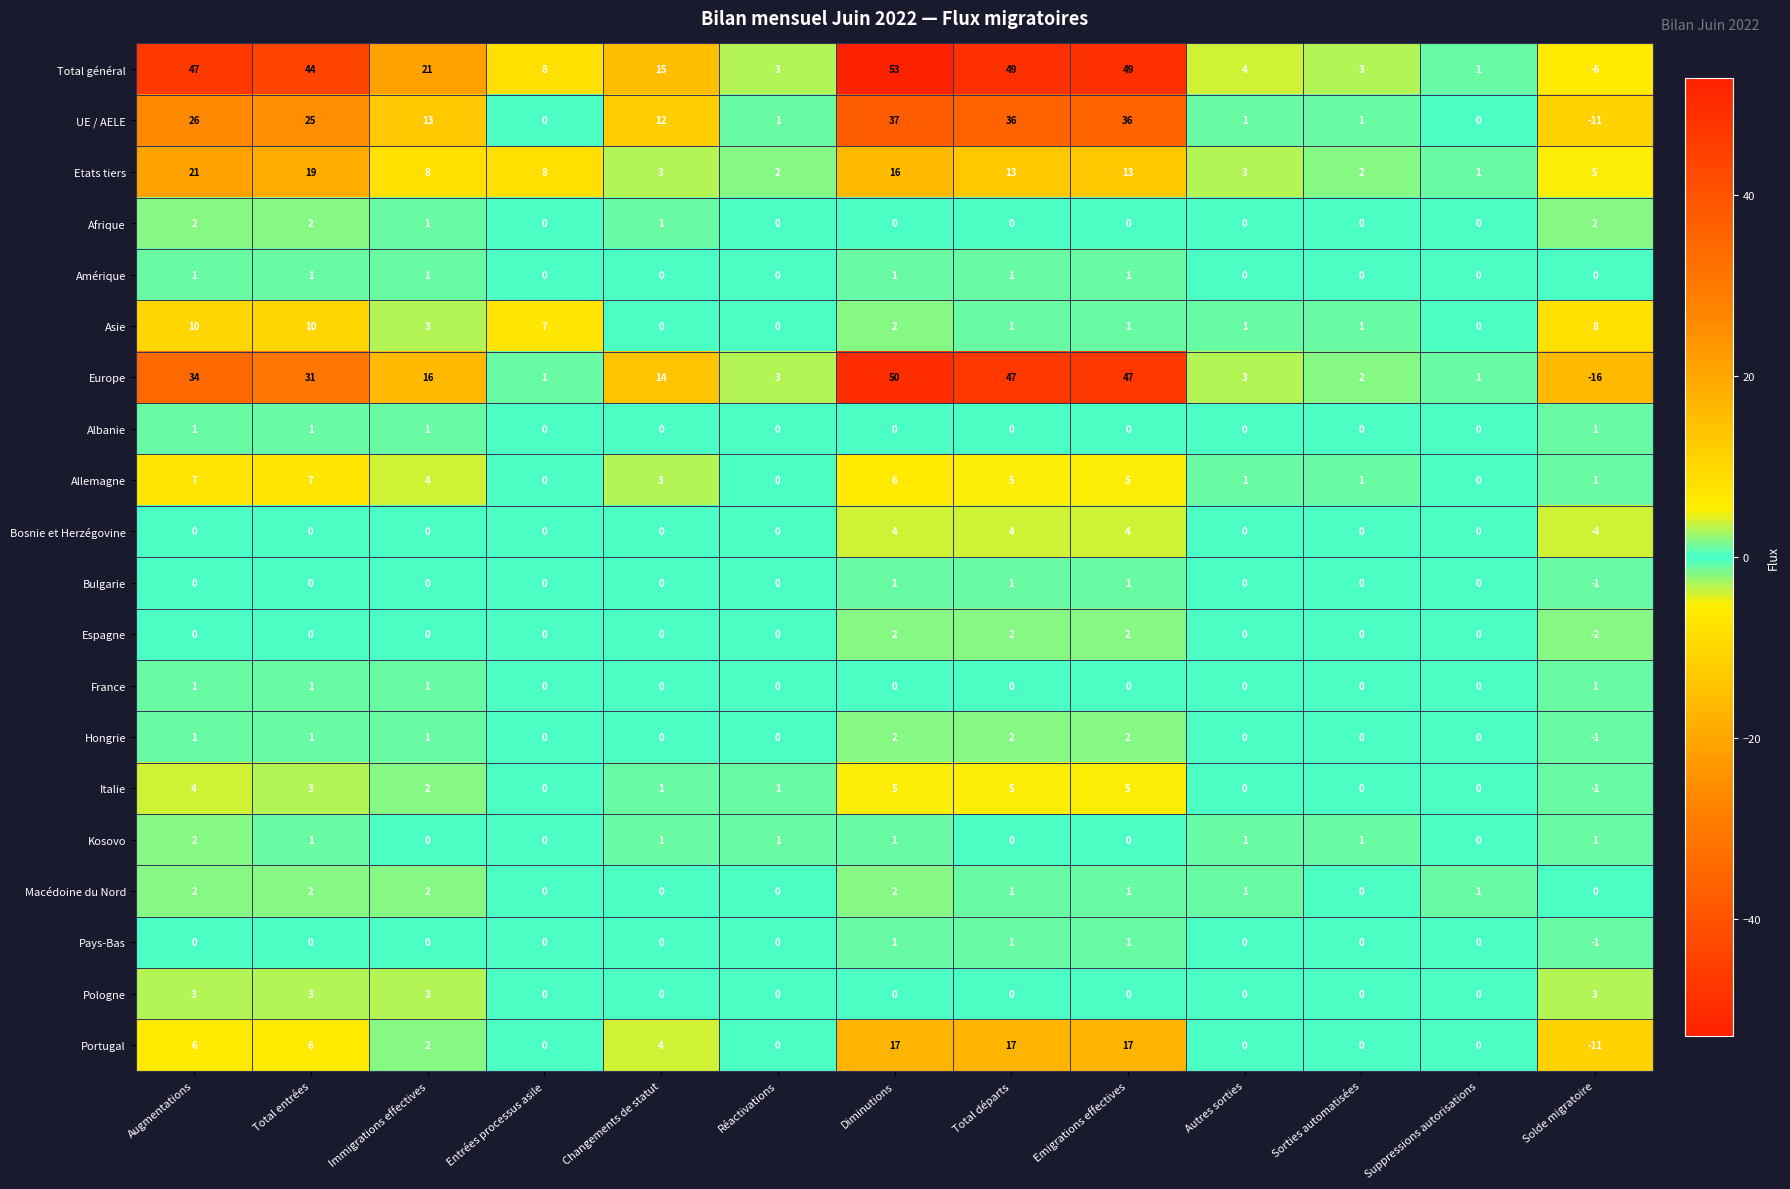

At which category is the sum across all series the highest?

Diminutions